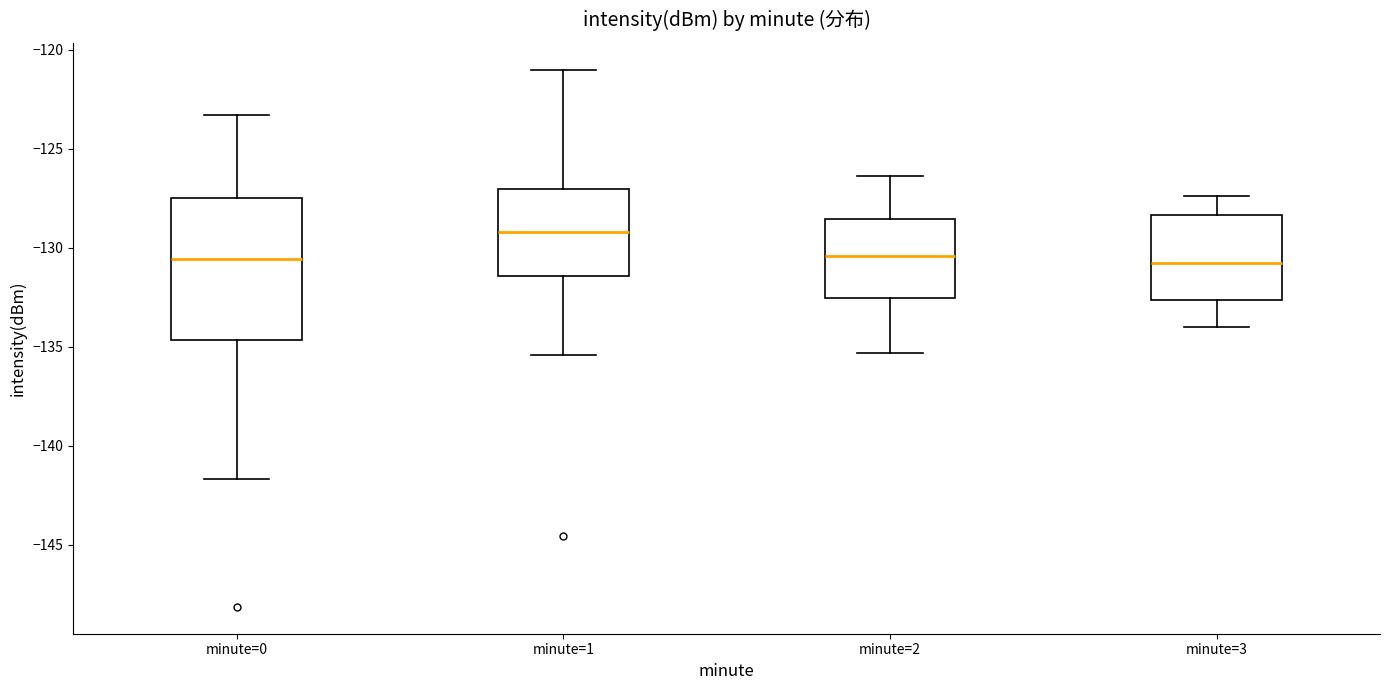

Where does the lower whisker of the box for minute=1 end on the y-axis? The values are not printed on the chart, so give them approximately, as read against the axis.

-135.5